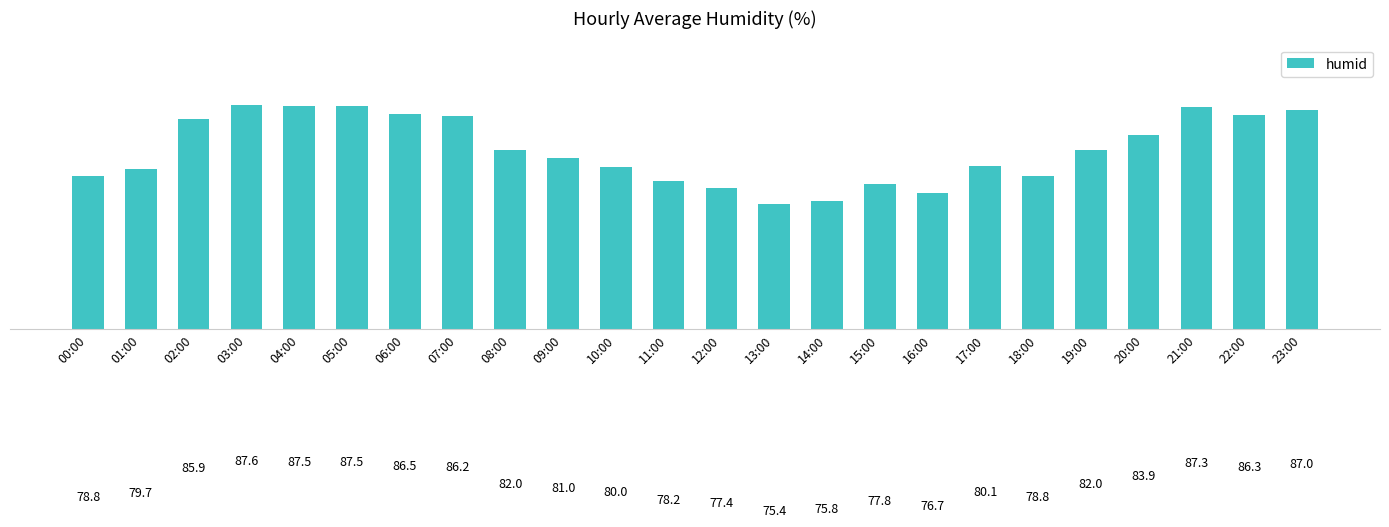

What is the change in value from 04:00 to 12:00?

-10.1